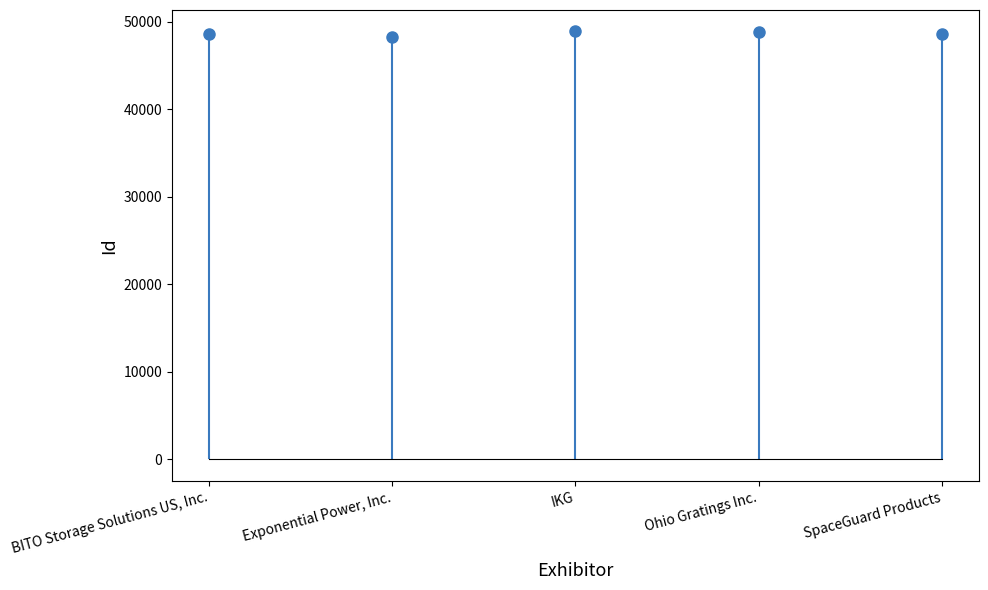

Read the value at Exponential Power, Inc., to the nearest 10.

48190